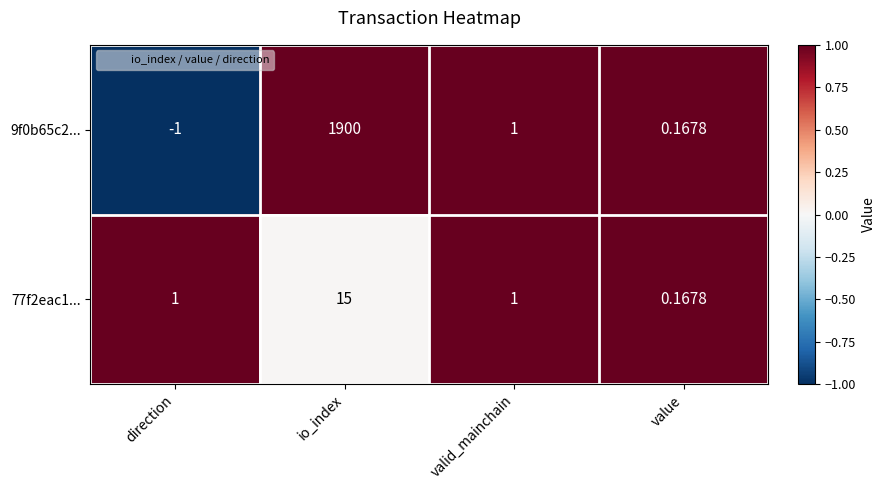

How many series are shown in this chart?

2